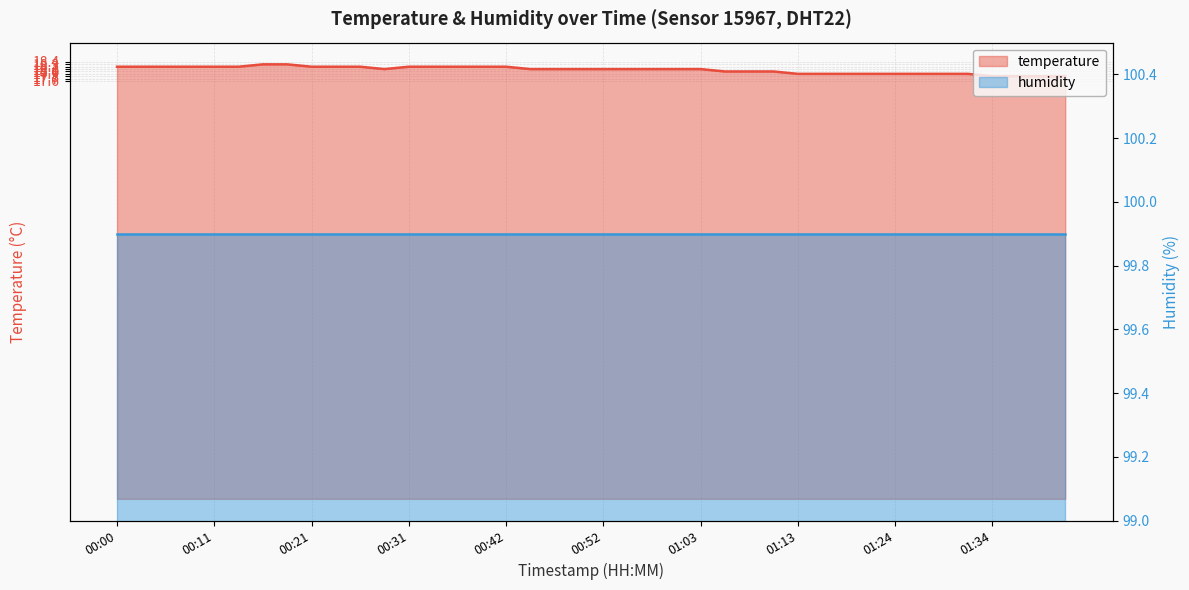

What is the difference between the values at 00:16 and 01:36?

0.5